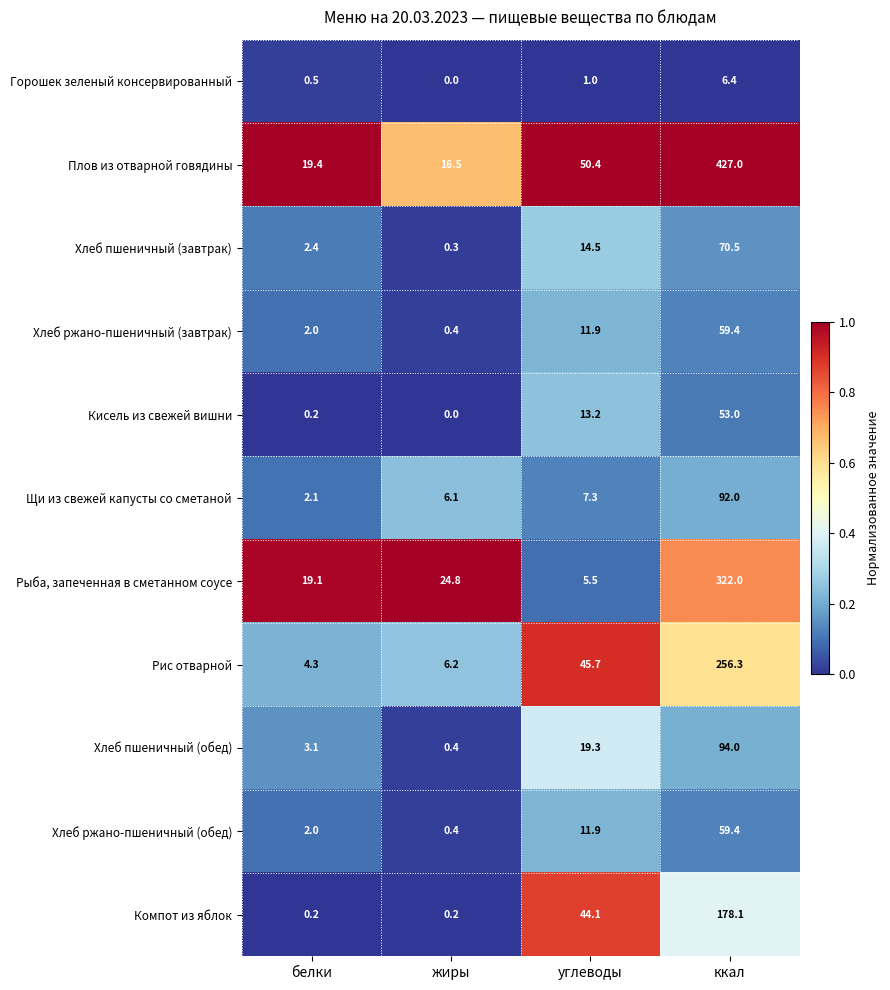

What is the difference between the second highest and second lowest values in the Горошек зеленый консервированный series?

0.5